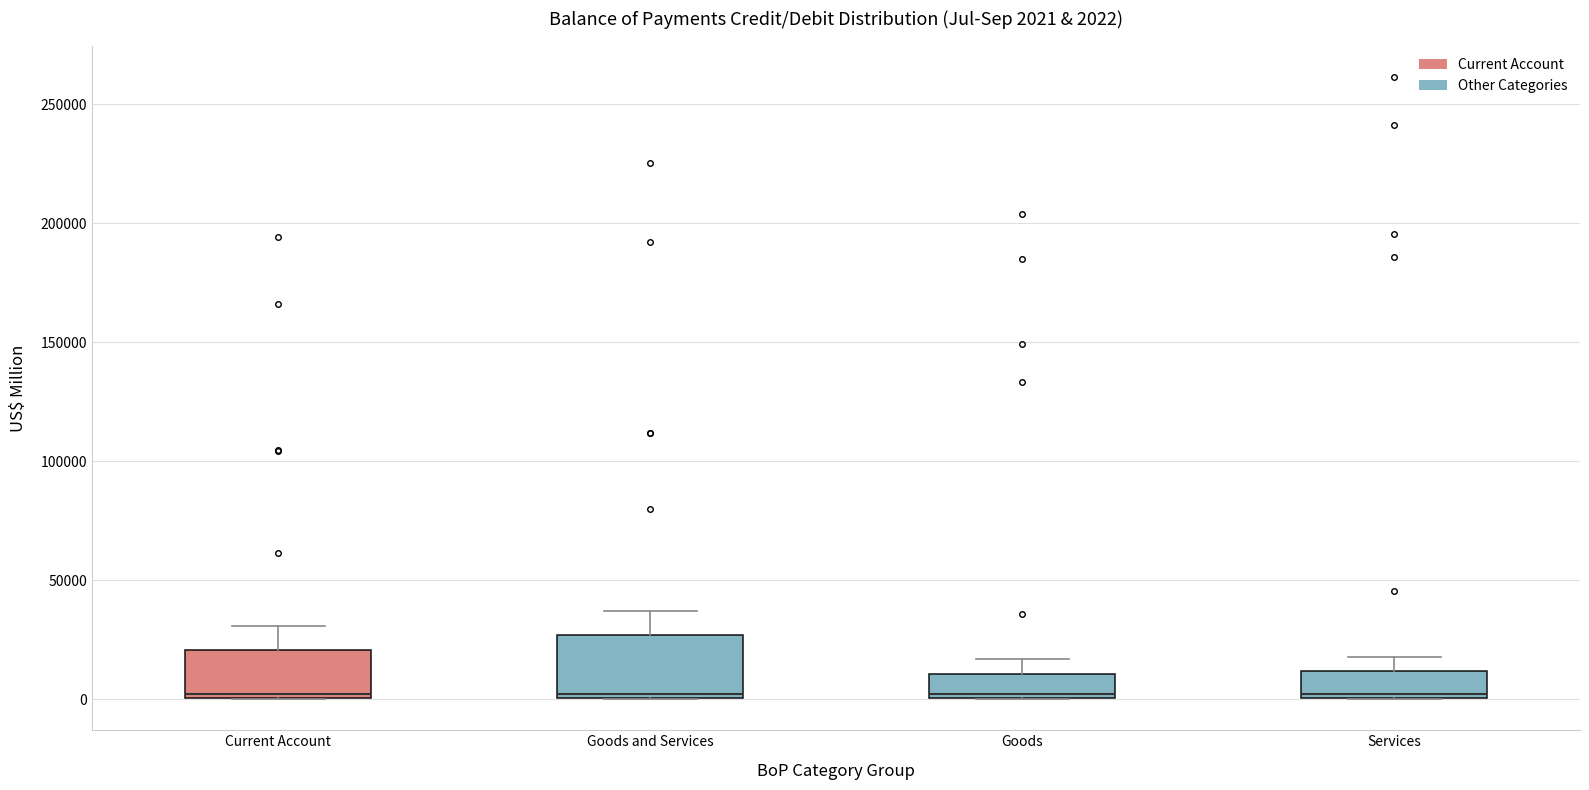

Comparing the boxes themselves (not the whiskers), which one is the tallest?

Goods and Services